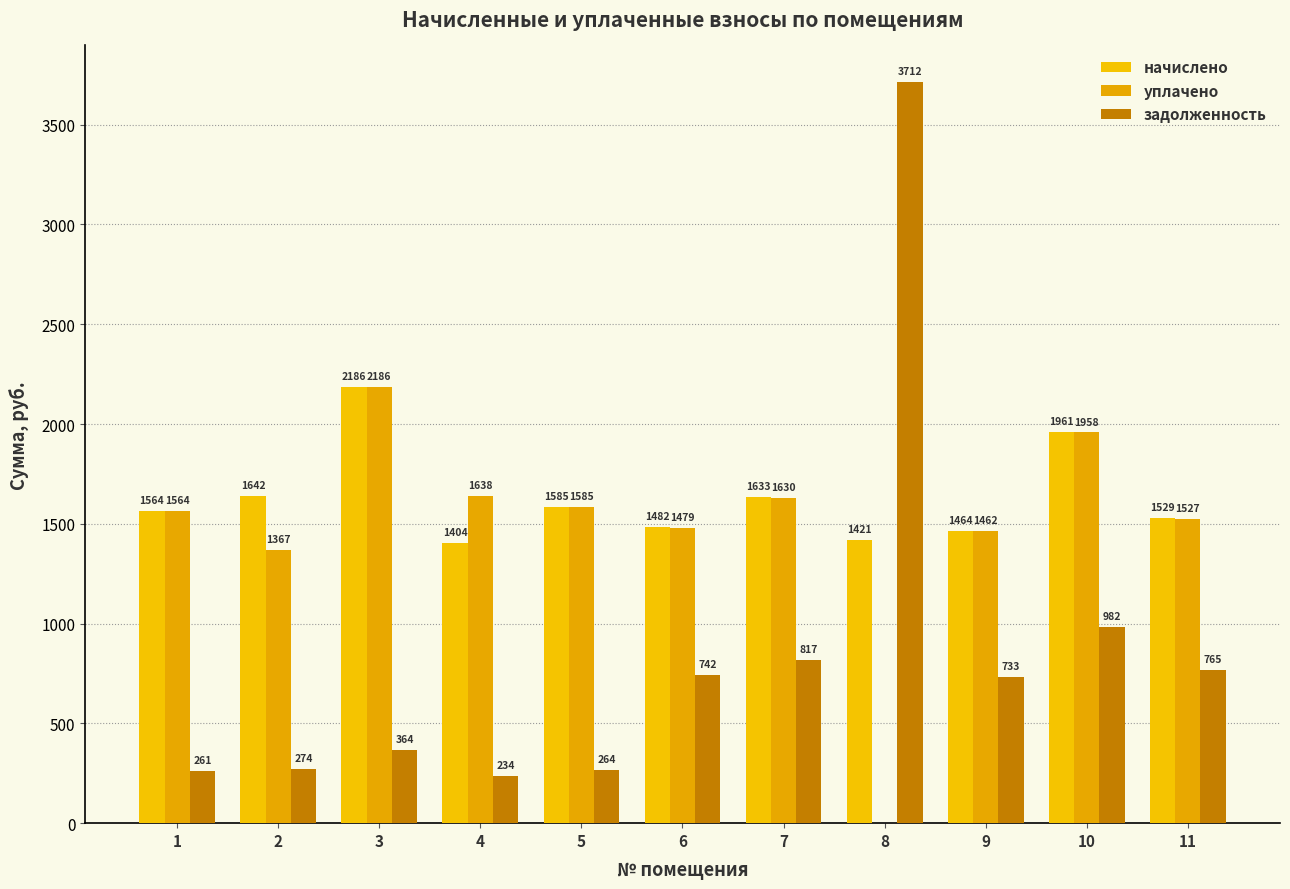

What are all the series names shown in the legend?

начислено, уплачено, задолженность